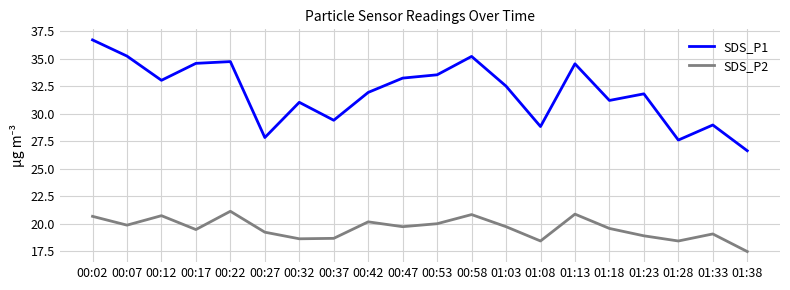

How many lines are shown in the chart?

2